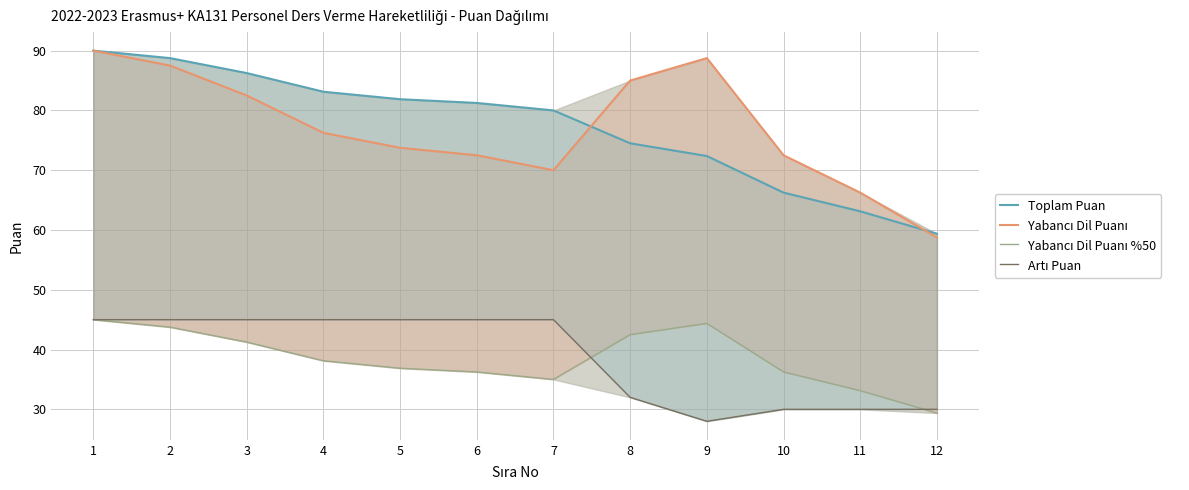

True or false: Yabancı Dil Puanı %50 and Toplam Puan cross at least once.

False